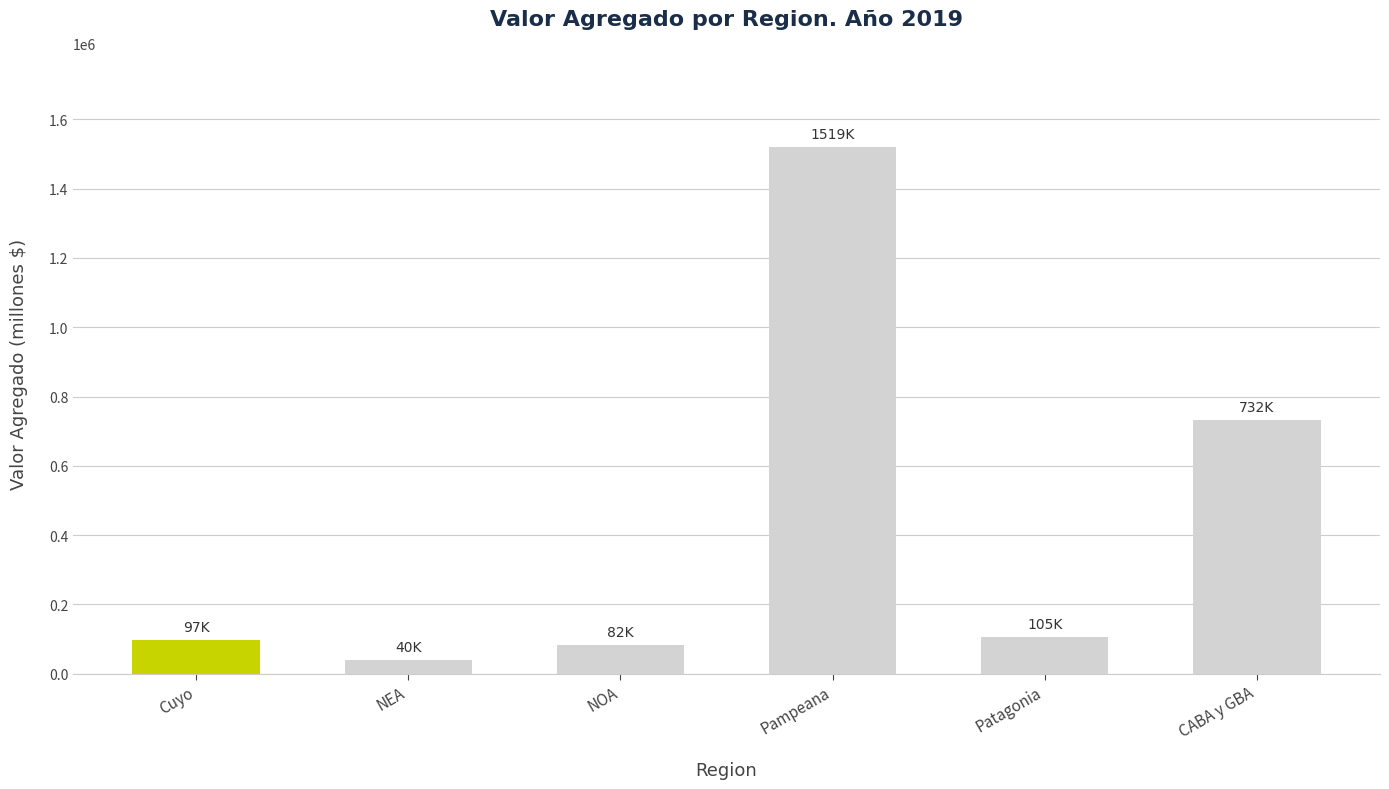

At which category does the chart reach its peak across all series?

Pampeana